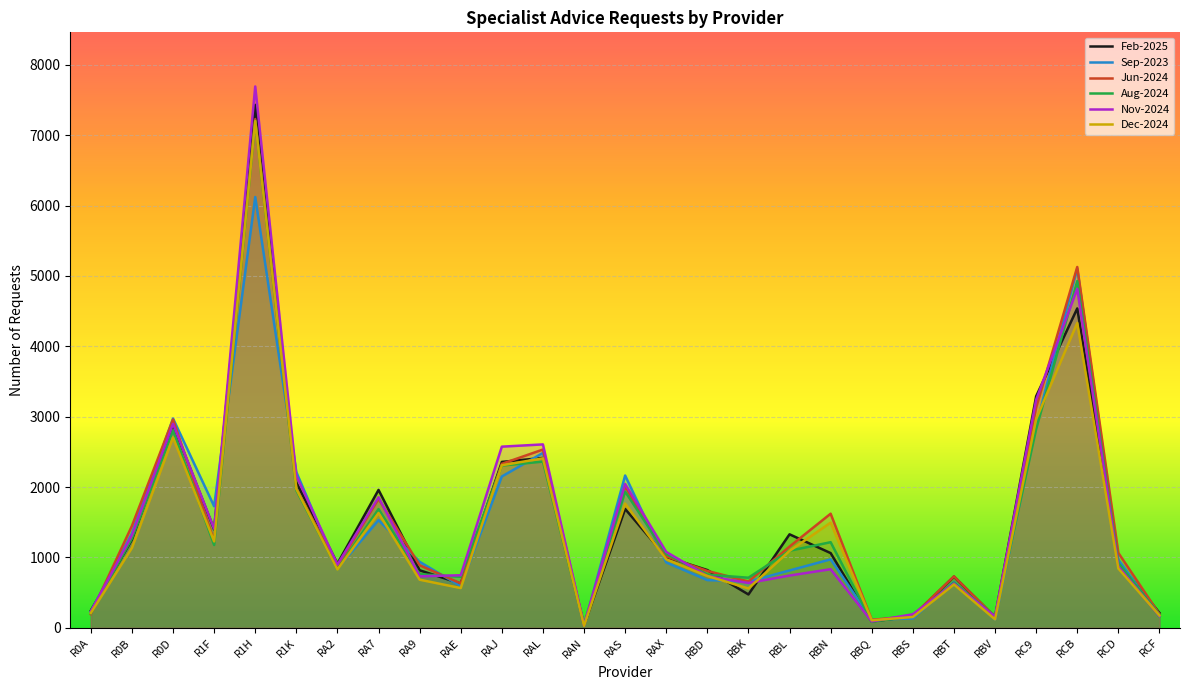

True or false: Nov-2024 and Aug-2024 intersect in this chart.

True